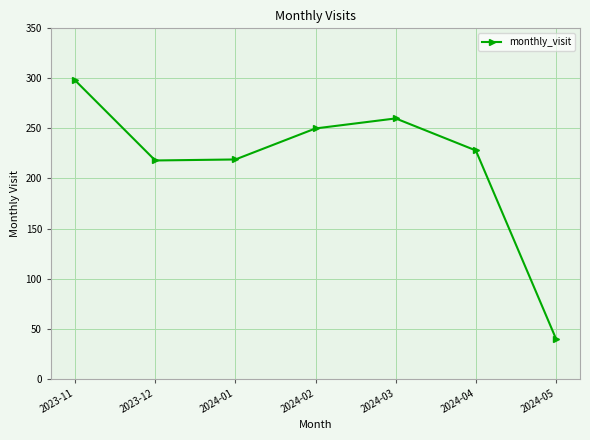

Approximately how many times larger is the value at 2024-01 compared to 2023-11?

0.7